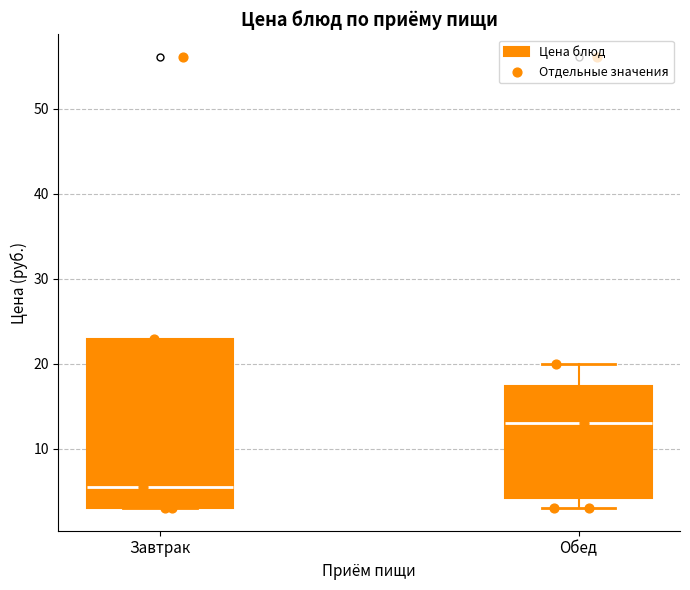

Which box is the tallest, from its lower edge to its upper edge?

Завтрак